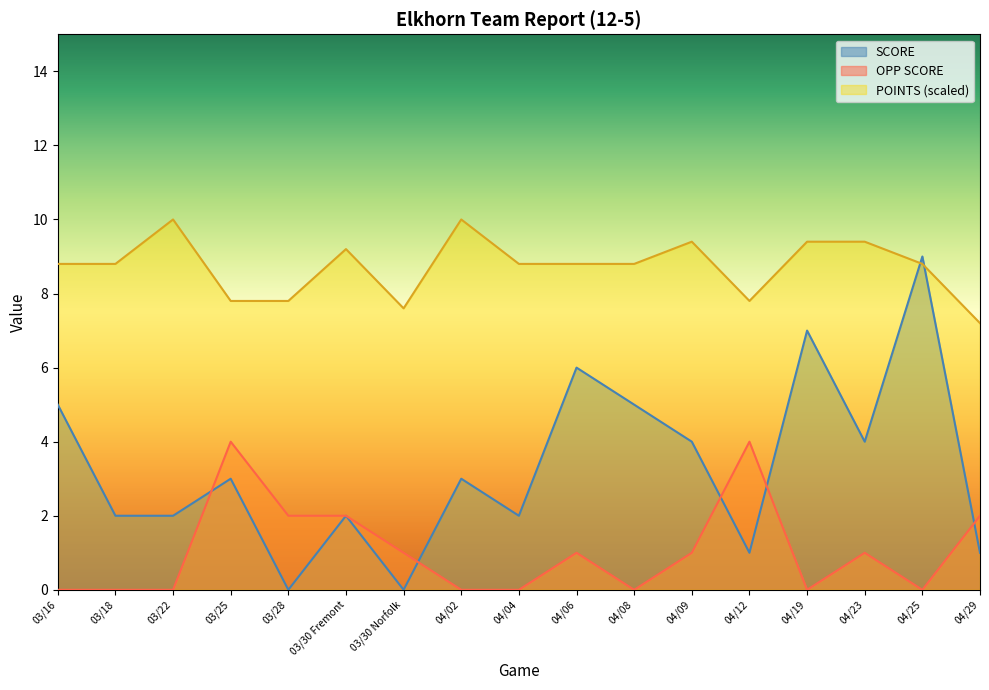

How many series are shown in this chart?

3